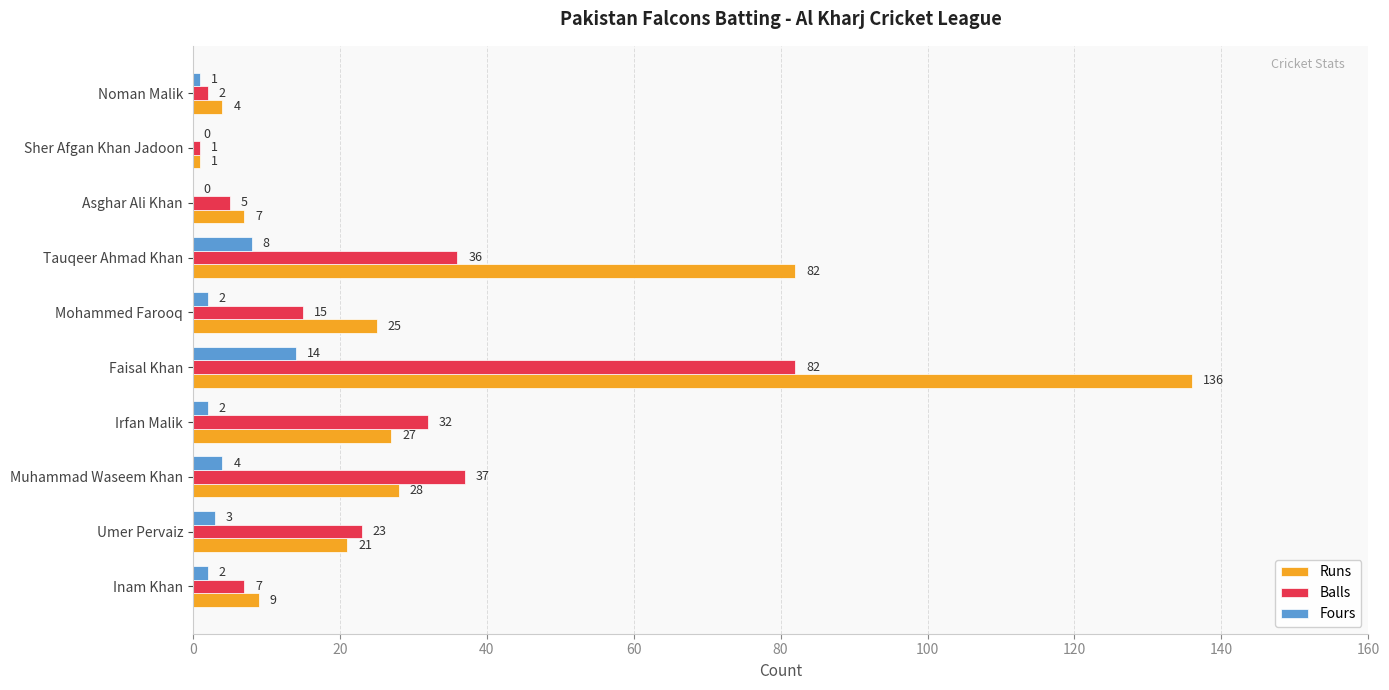

What is the sum of the Fours values at Irfan Malik and Inam Khan?

4